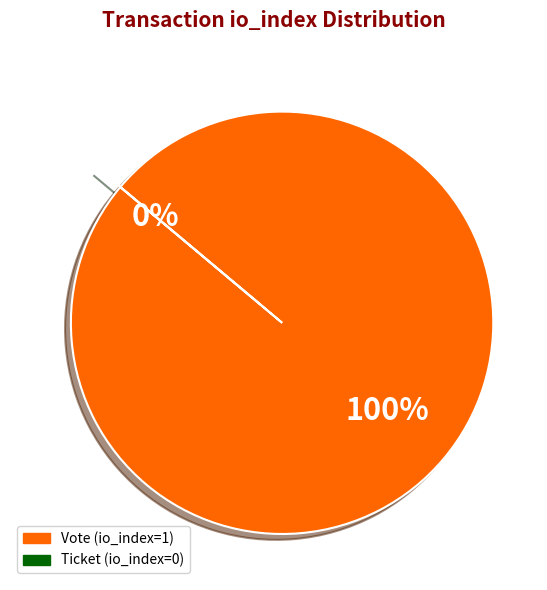

What is the largest slice in the pie chart?

Vote (io_index=1)